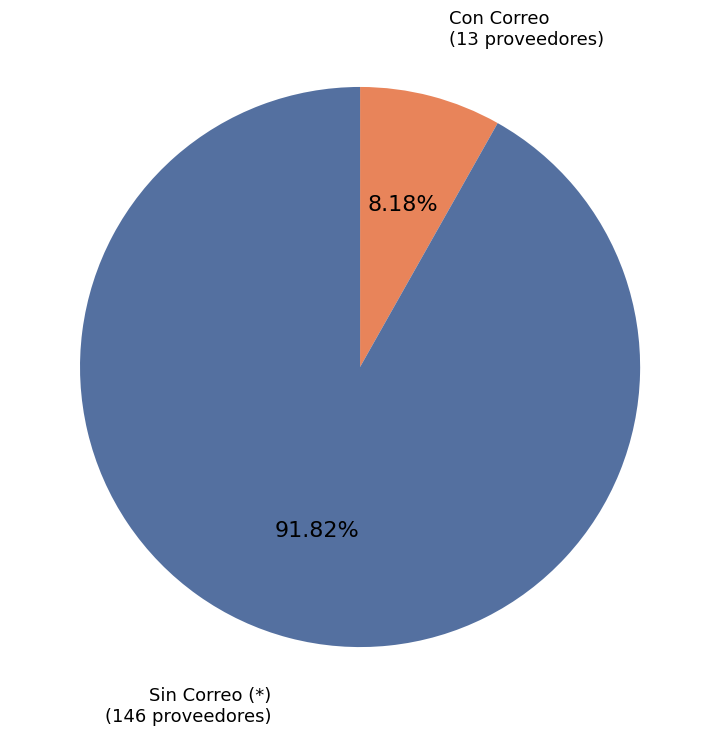

Is there any slice that represents more than half of the pie?

Yes